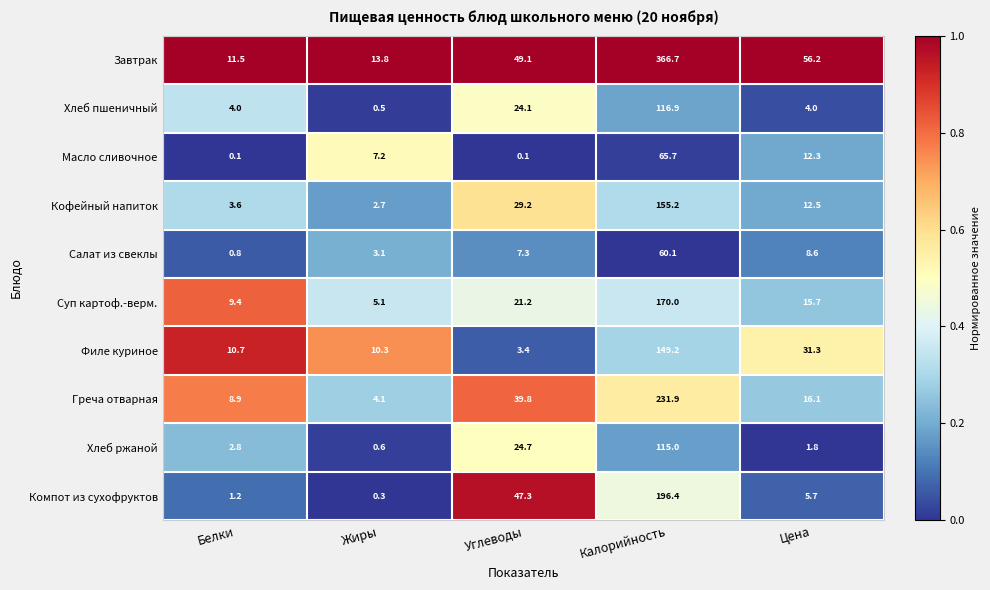

Rank the series at Углеводы from highest to lowest value.

Завтрак, Компот из сухофруктов, Греча отварная, Кофейный напиток, Хлеб ржаной, Хлеб пшеничный, Суп картоф.-верм., Салат из свеклы, Филе куриное, Масло сливочное